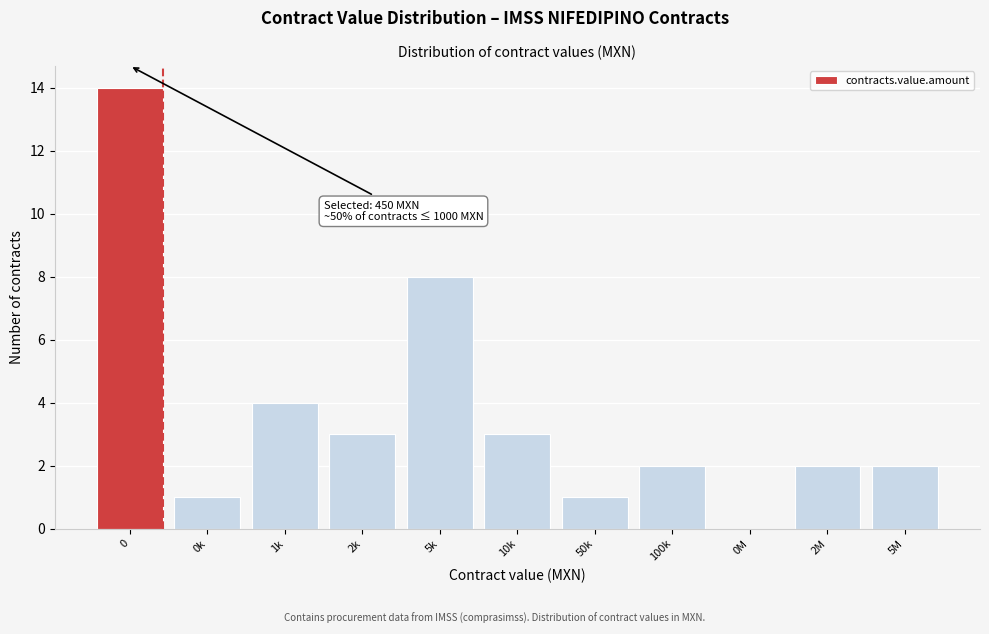

Reading left to right, transcribe all the data shown in this chart.

0=14	0k=1	1k=4	2k=3	5k=8	10k=3	50k=1	100k=2	0M=0	2M=2	5M=2